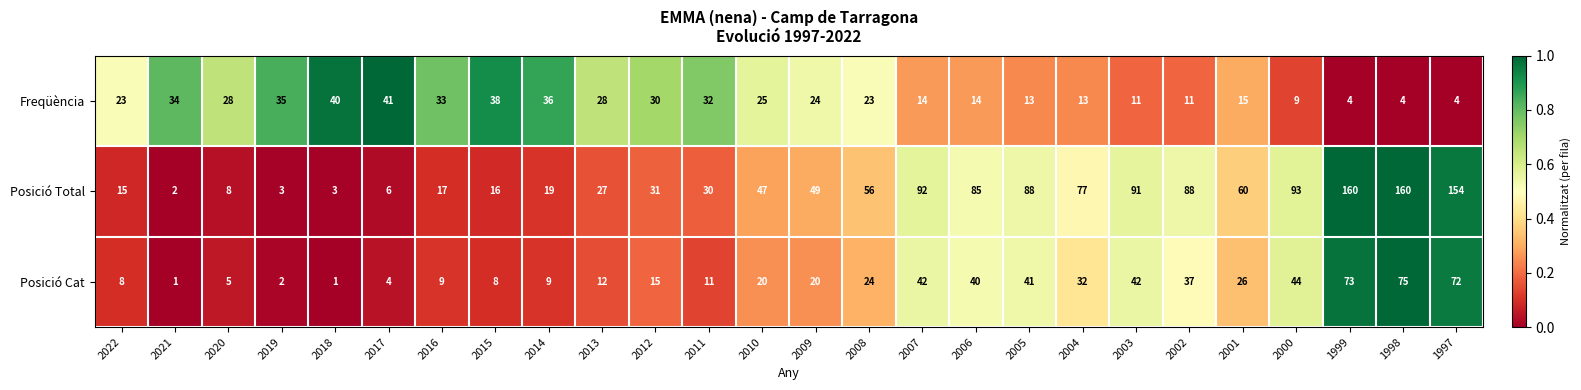

The Posició Total series shows 88 at 2005. True or false?

True